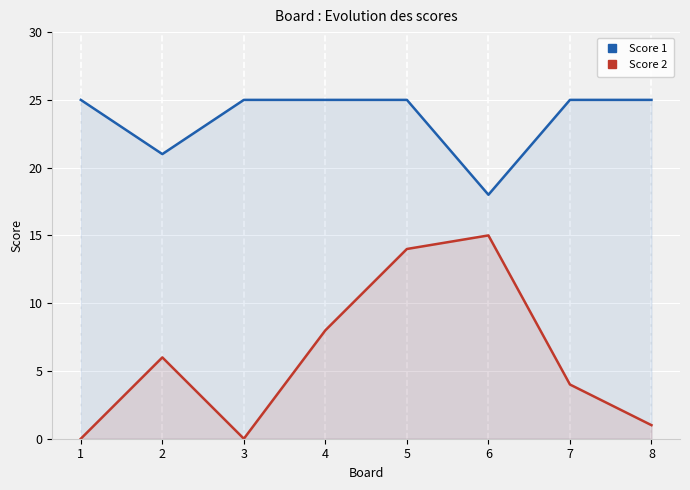

Is the value of Score 2 at 6 greater than the value of Score 1 at 5?

No